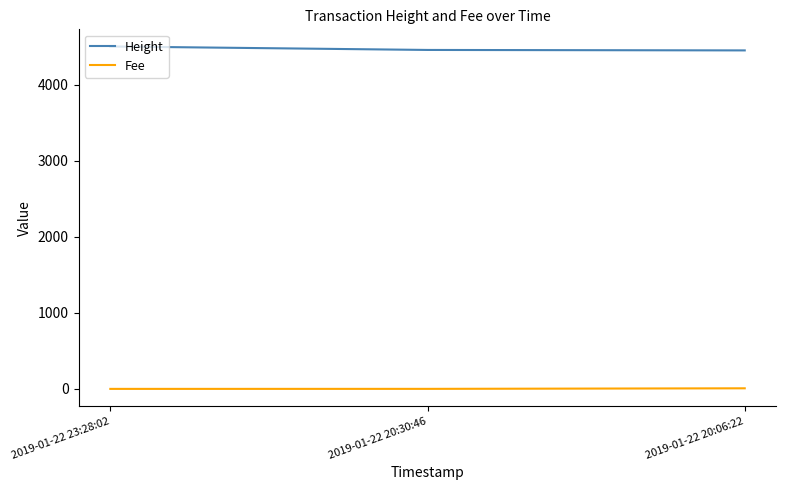

What is the difference between the maximum and minimum values in the Fee series?

7.6